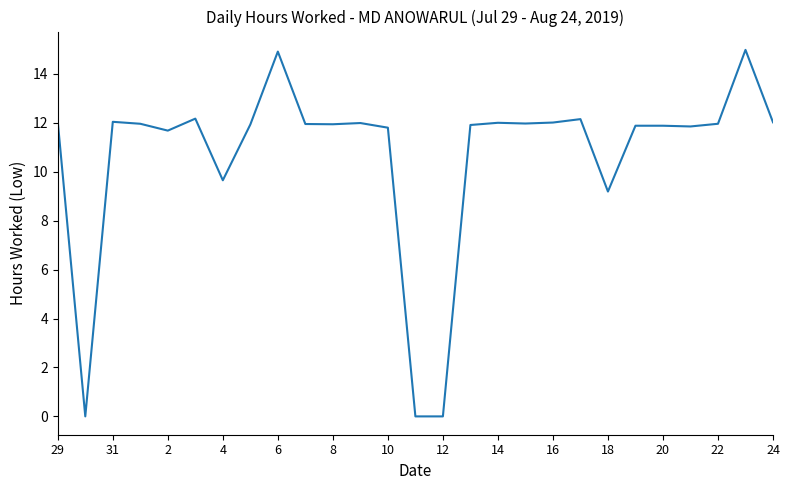

How many lines are shown in the chart?

1